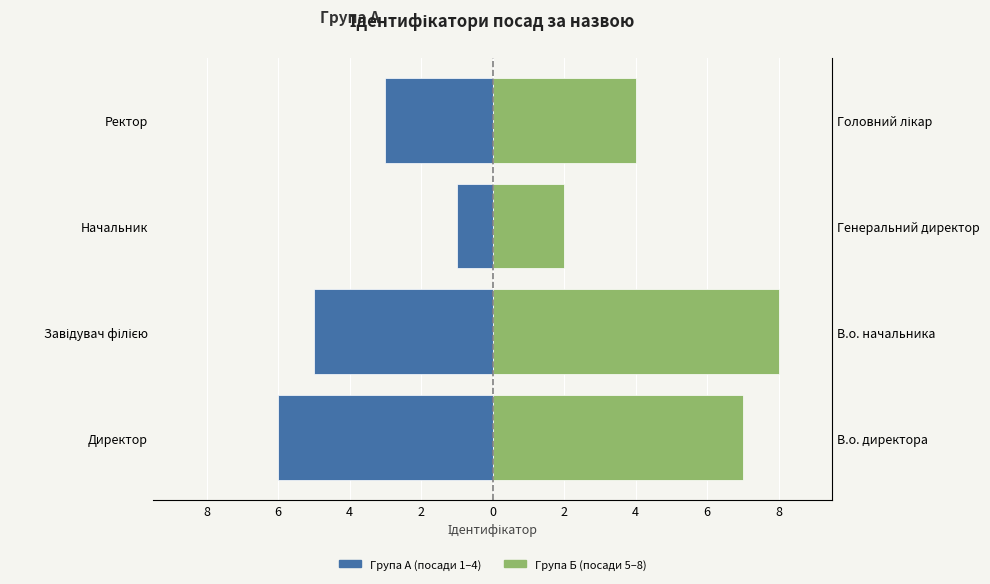

Between Начальник and Директор, which is larger?

Начальник